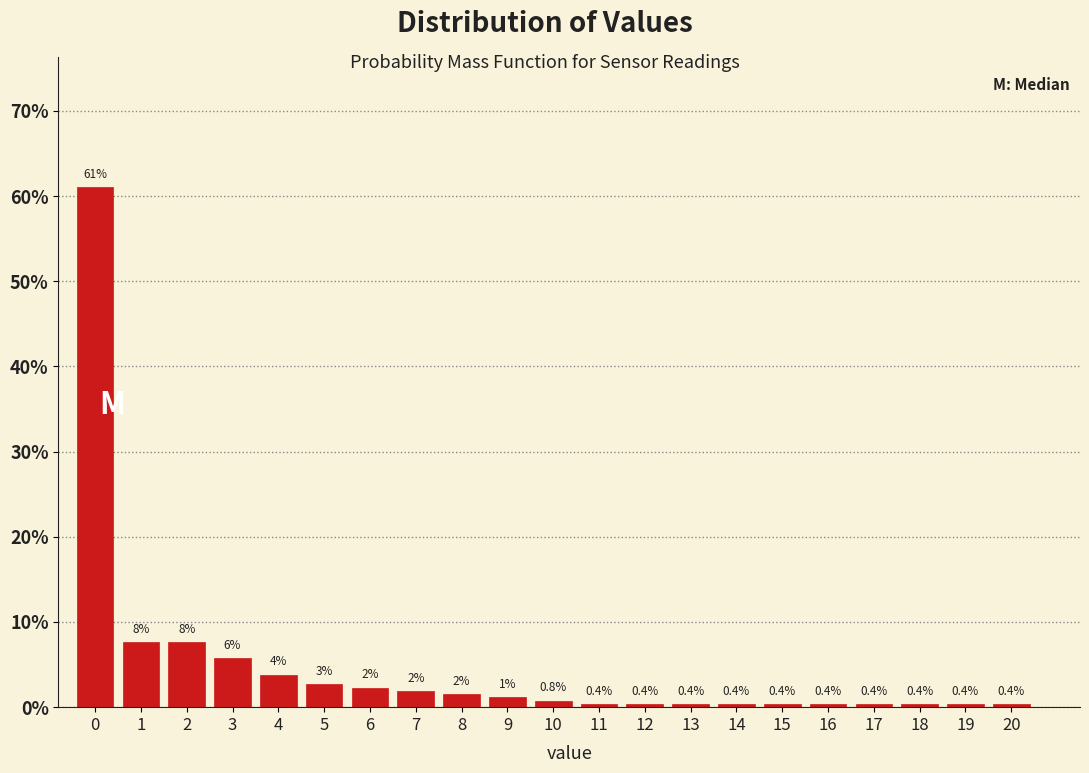

What is the maximum value shown in the chart?

61.1